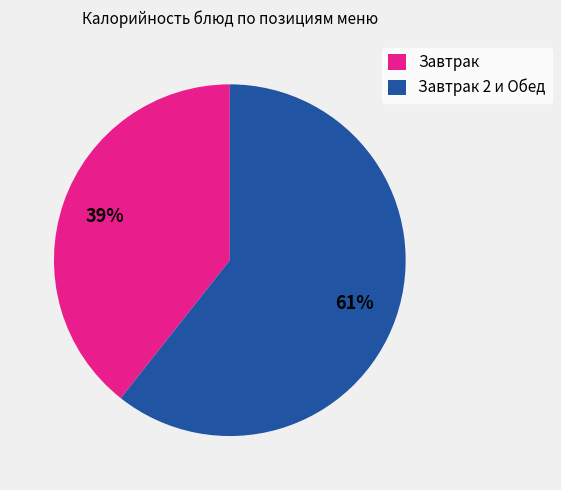

Is it true that Завтрак is 39% of the pie?

True